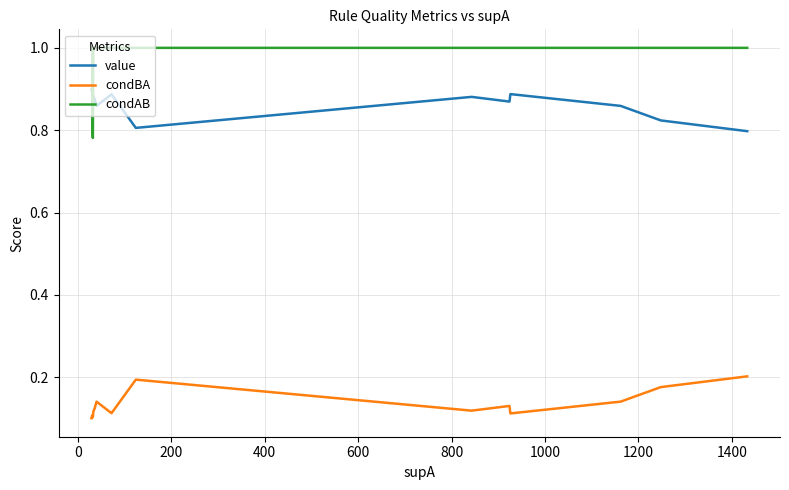

In condAB, how many points are lower than both neighbors (excluding endpoints)?

1